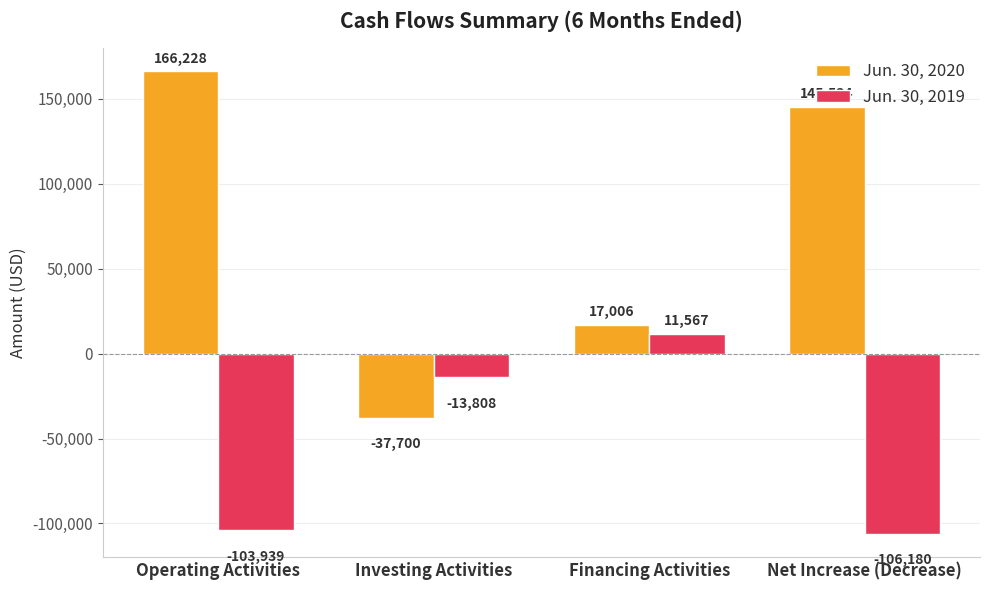

What is the label of the 2nd bar from the right?

Financing Activities